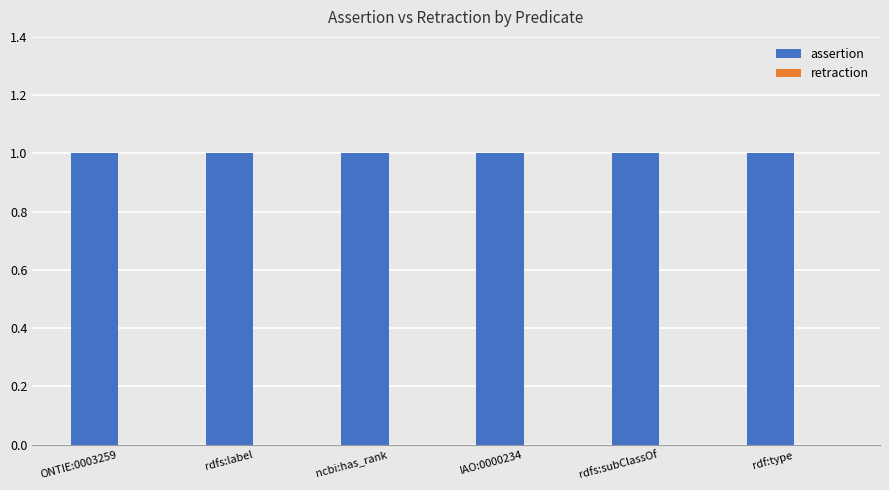

Which category has the highest value across all series?

ONTIE:0003259